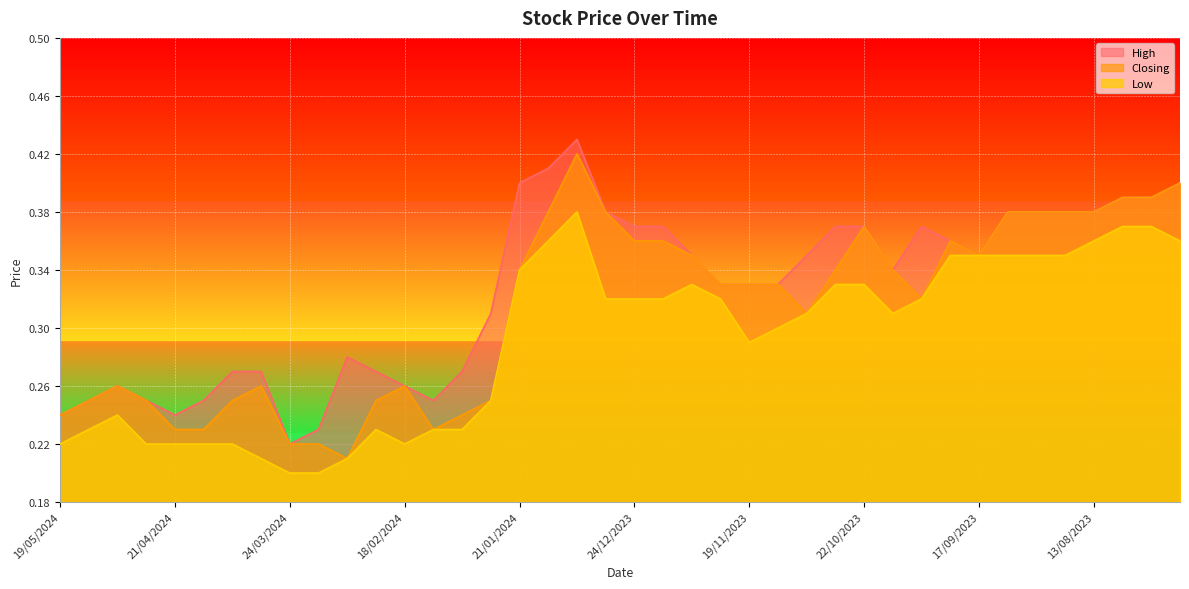

The value of Low at 08/10/2023 is 0.3. True or false?

True